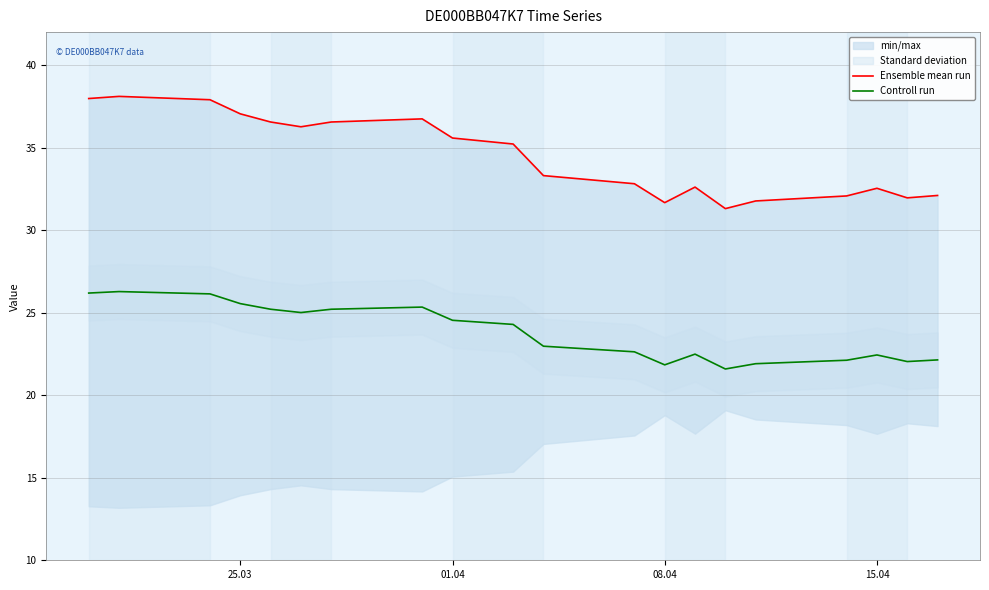

What is the minimum value for Controll run?

21.6